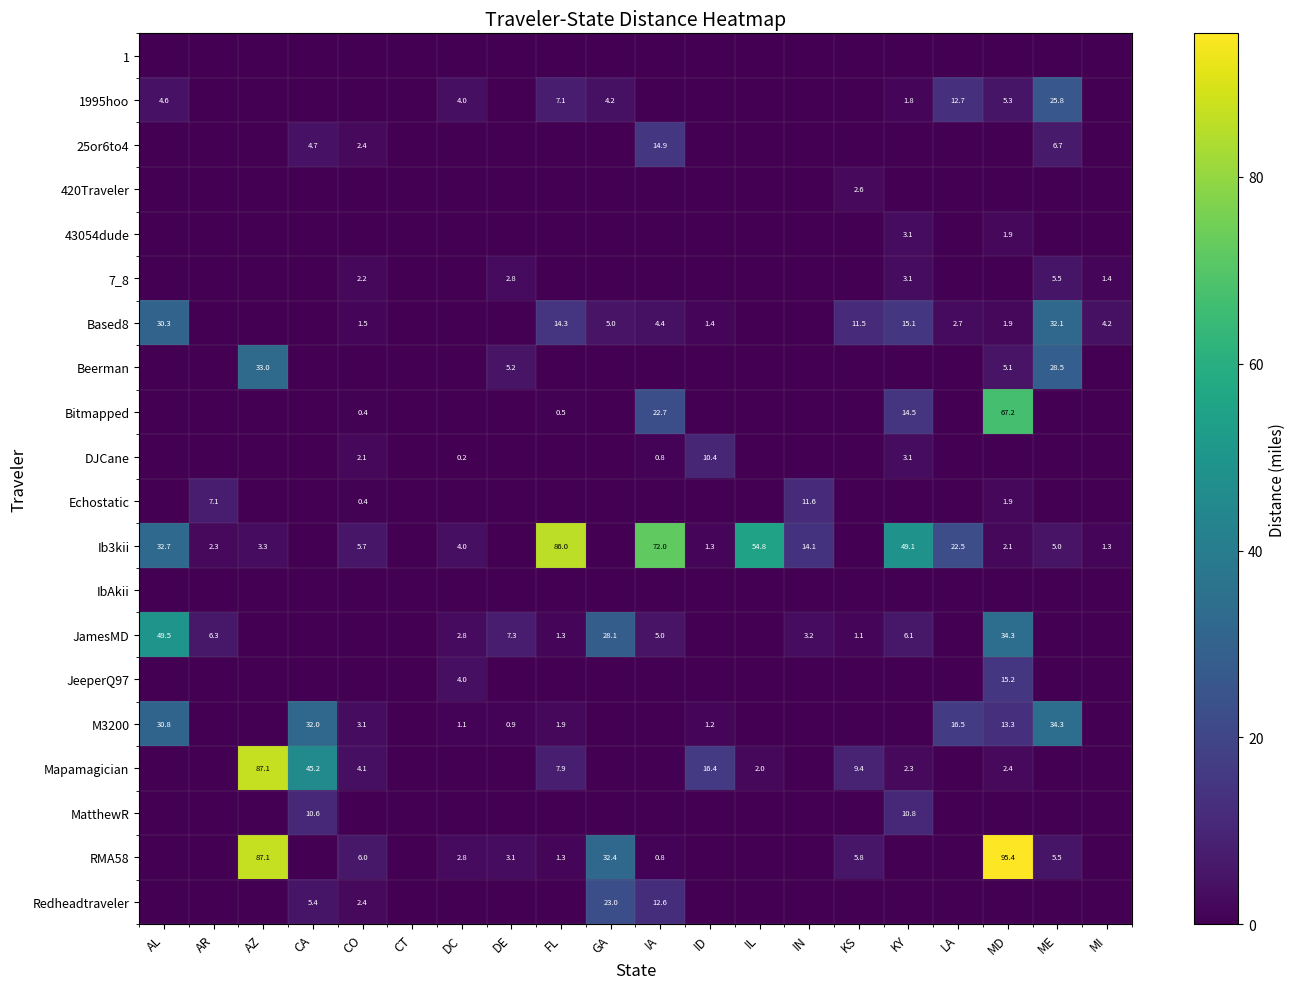

The Based8 series shows 4.3 at LA. True or false?

False